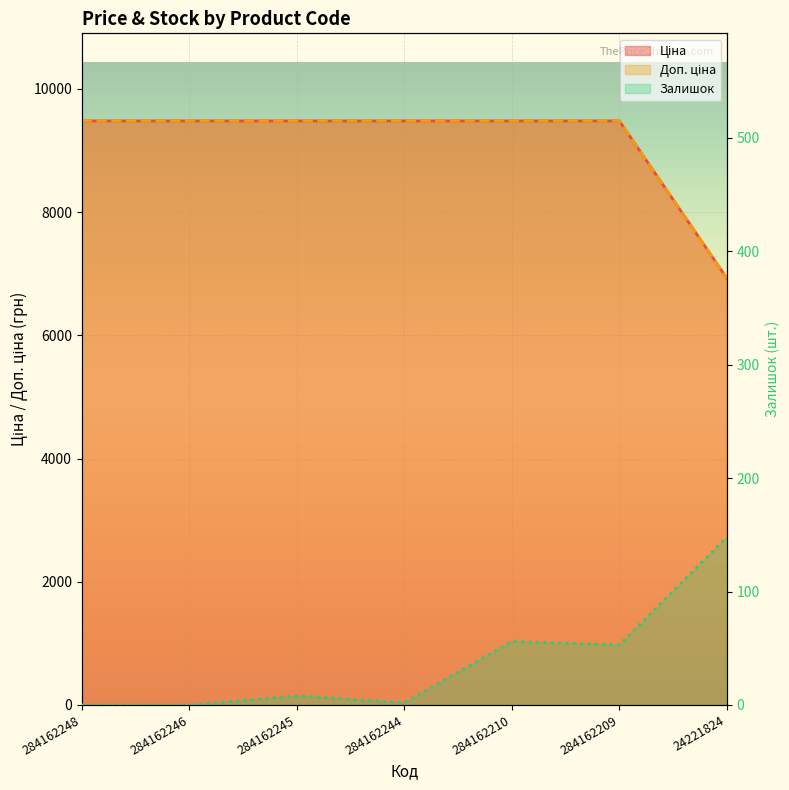

The value of Залишок at 24221824 is 148.0. True or false?

True